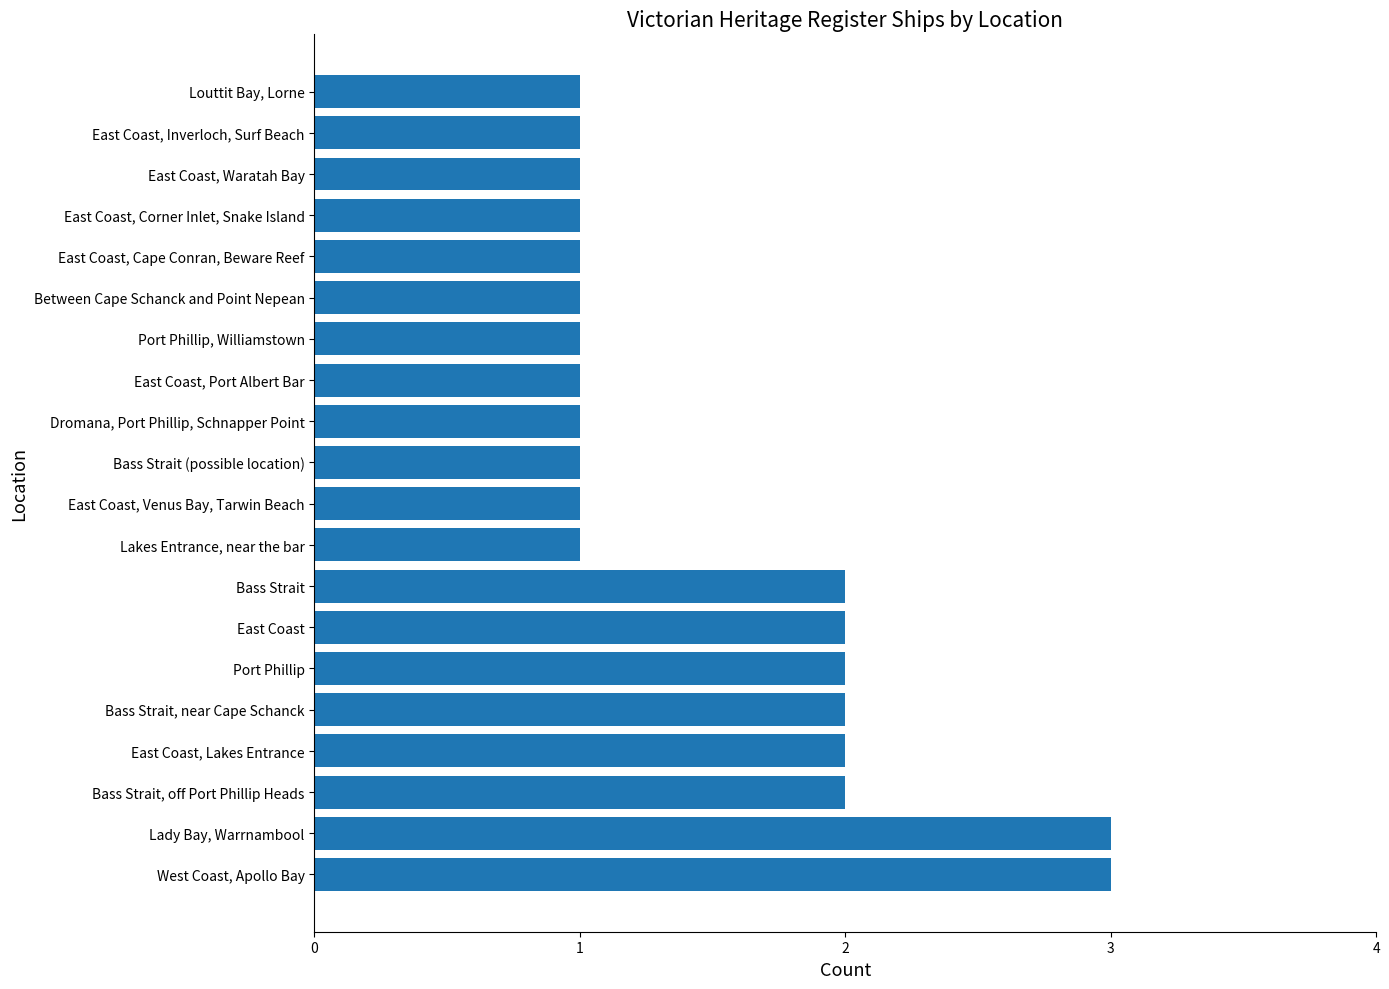

What is the greatest value displayed?

3